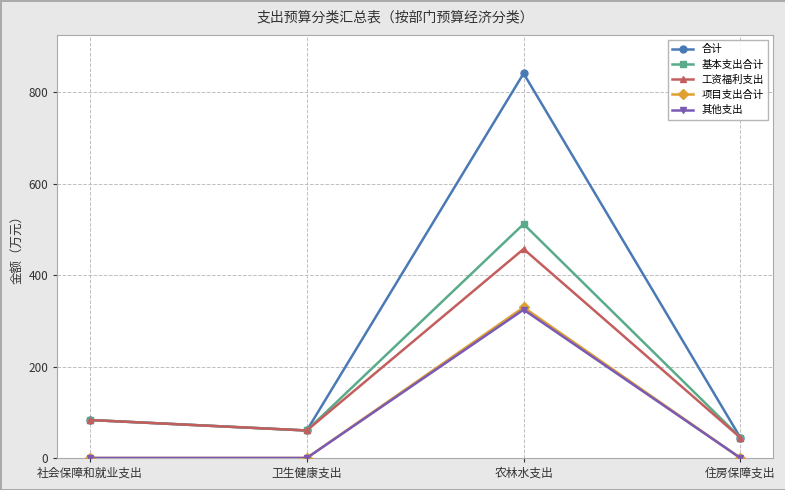

Reading left to right, list all the values displayed in this chart.

合计: 83.1	60.1	841.6	44.3
基本支出合计: 83.1	60.1	512.0	44.3
工资福利支出: 83.1	60.1	457.4	44.3
项目支出合计: 0.0	0.0	329.6	0.0
其他支出: 0.0	0.0	324.6	0.0